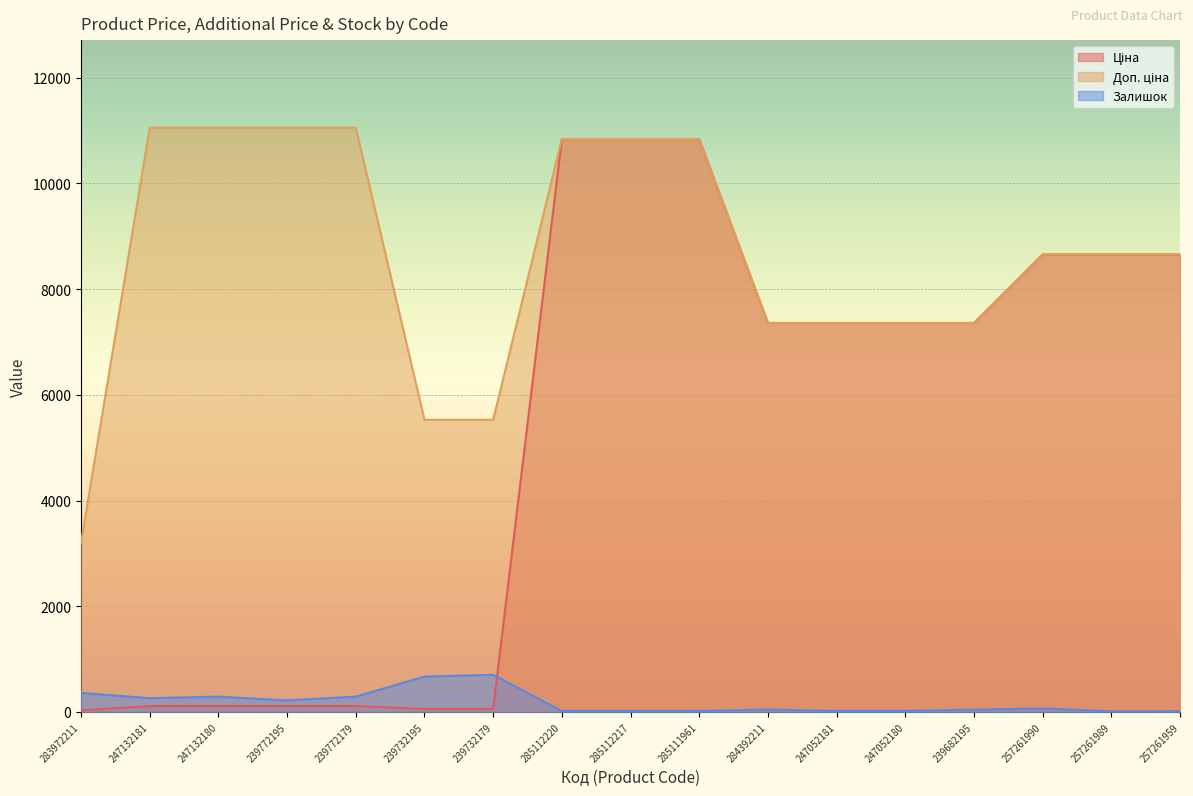

True or false: Доп. ціна and Ціна intersect in this chart.

False